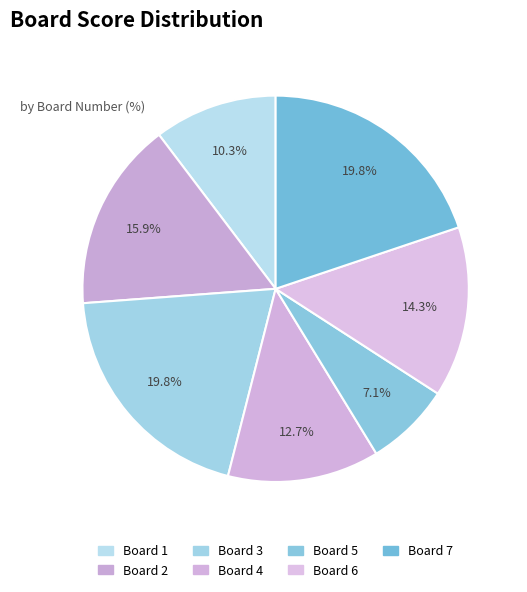

Rank the categories by value from lowest to highest.

5, 1, 4, 6, 2, 3, 7